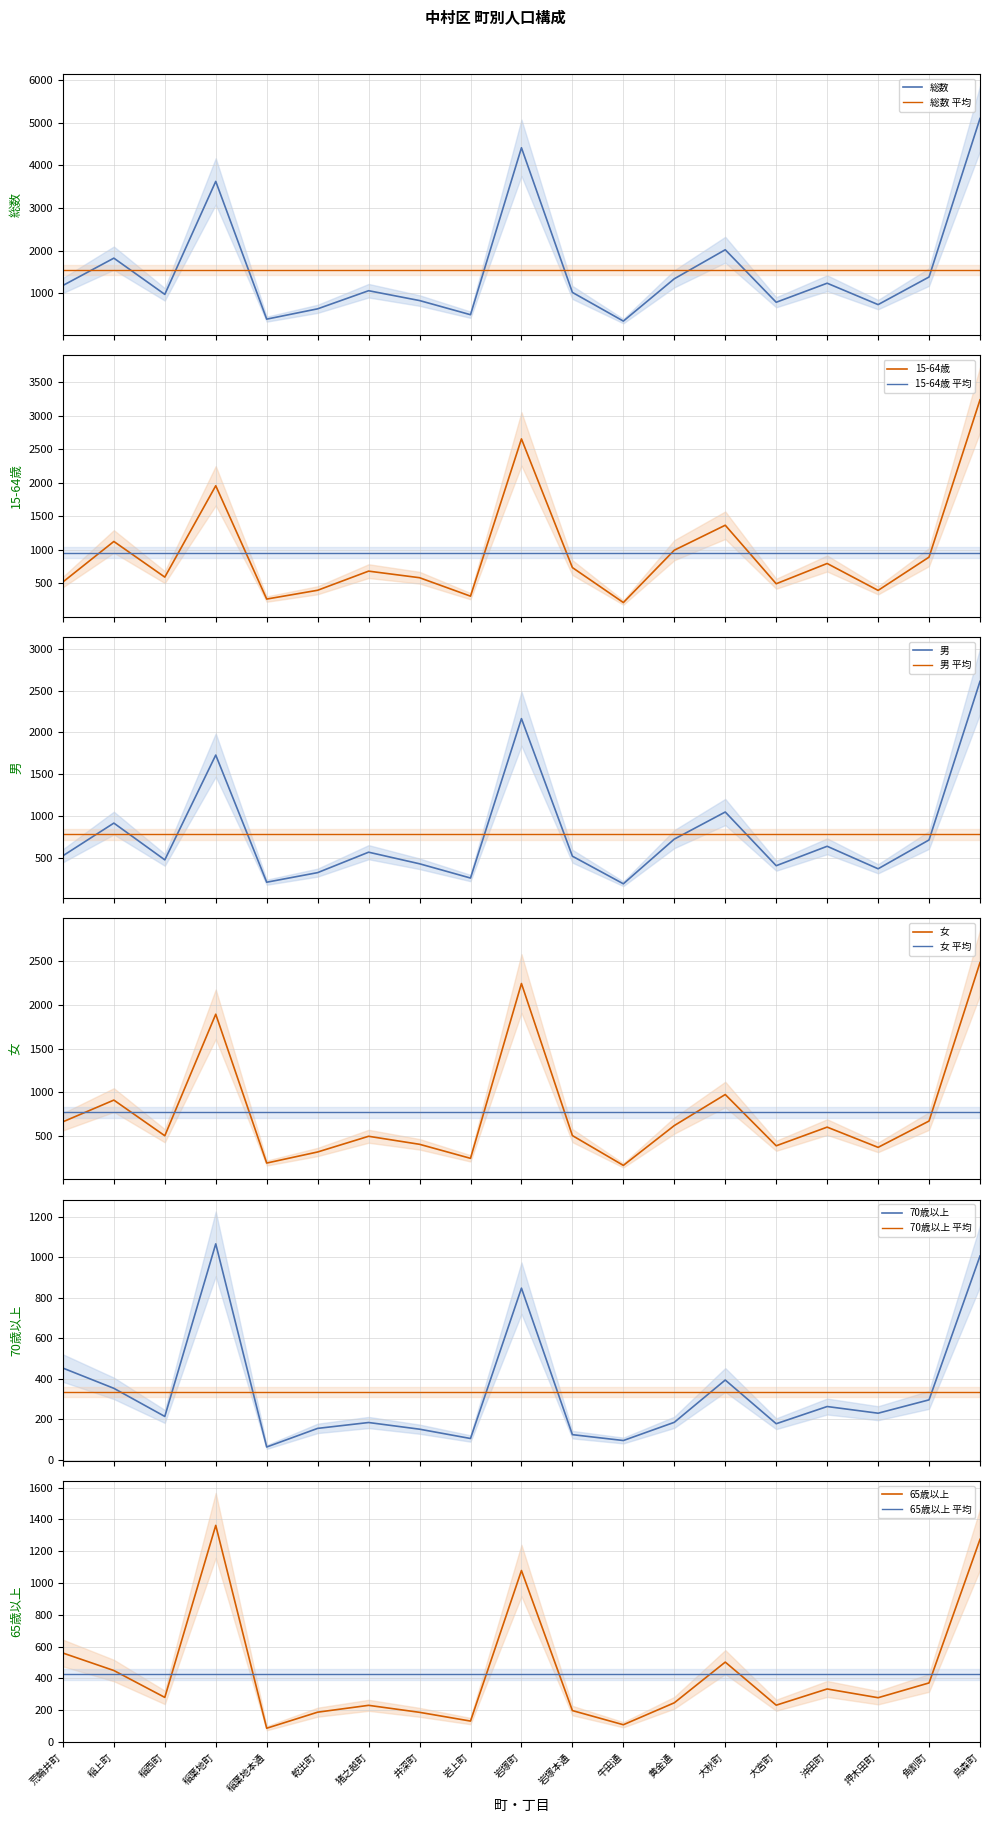

What is the maximum value shown in the chart?

5100